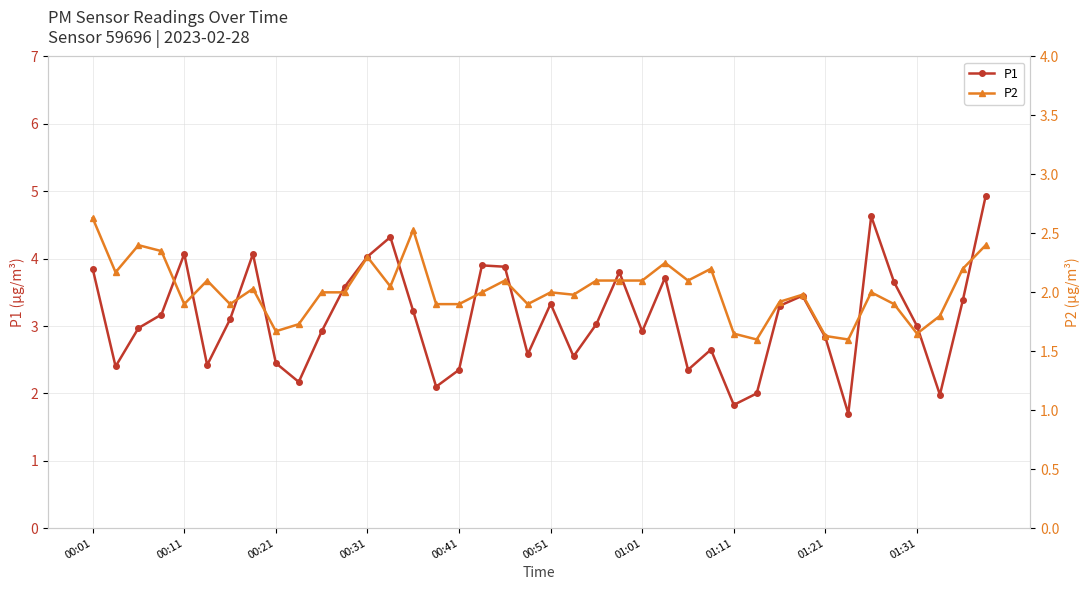

Read the P1 value at 00:11.

4.1